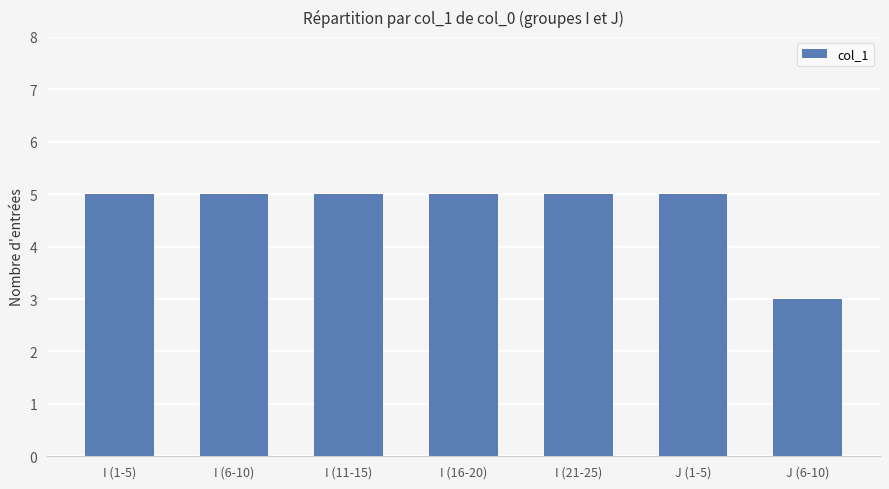

What is the difference between the second highest and minimum values?

2